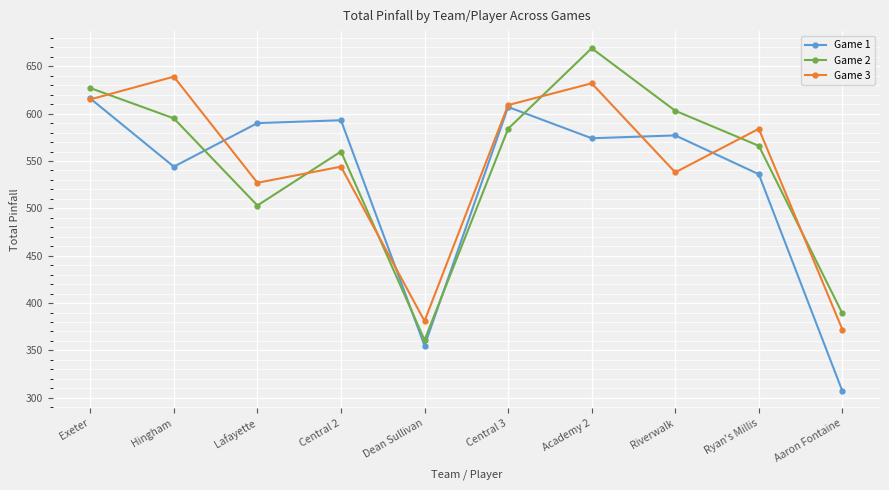

What is the label of the 10th point from the left?

Aaron Fontaine